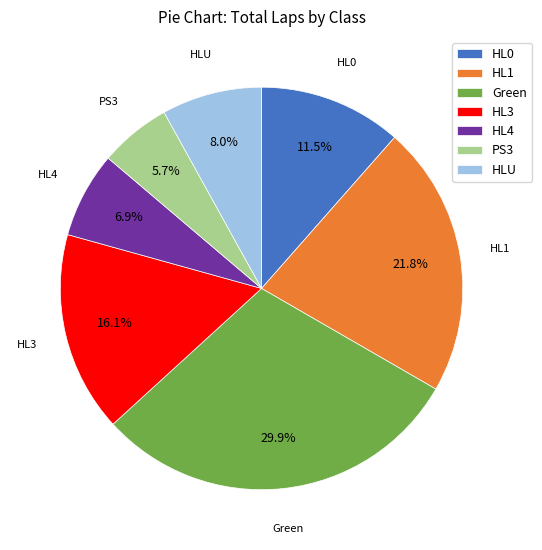

Which has a higher value, PS3 or HL4?

HL4